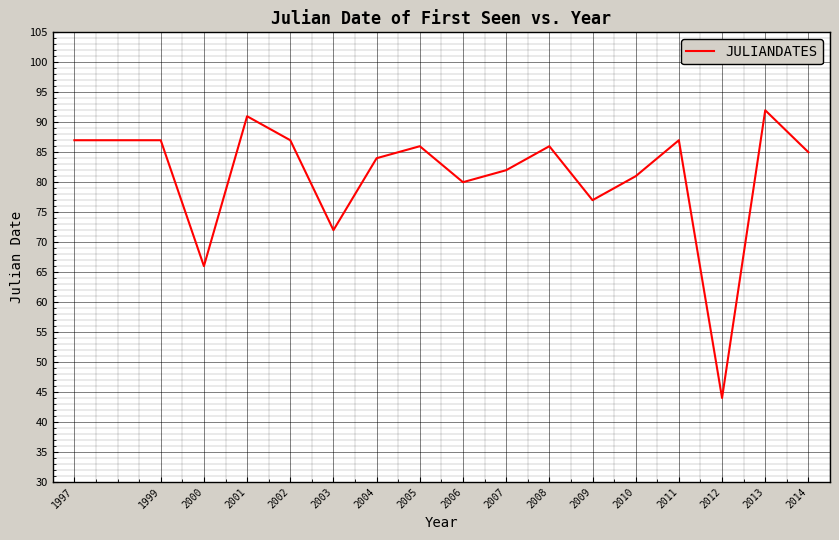

How many lines are shown in the chart?

1